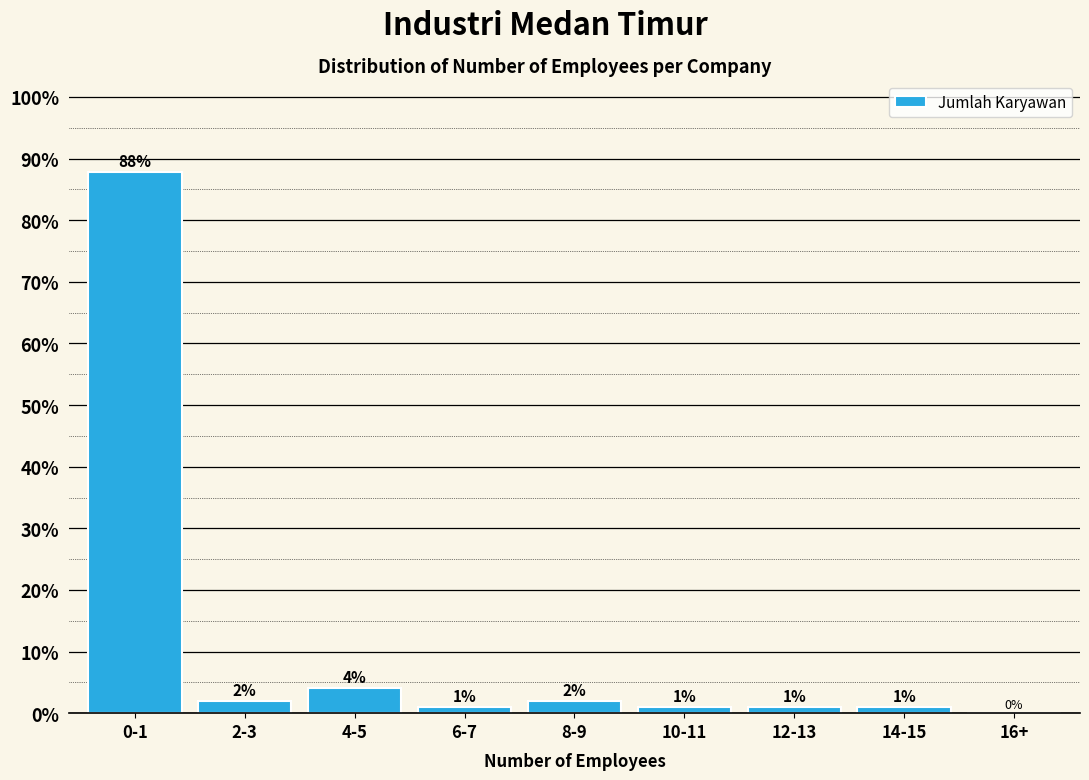

At which label does the data first exceed 1?

0-1